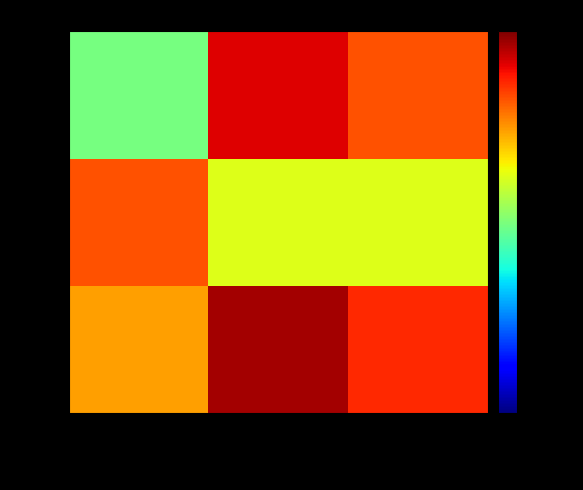

Reading right to left, what are all the values shown in this chart?

6822: ABDULGAFFAR=1.3	MUHAMMET=3.0	ARZU=0.5
6552: ABDULGAFFAR=0.2	MUHAMMET=0.2	ARZU=0.9
7361: ABDULGAFFAR=0.9	MUHAMMET=2.0	ARZU=0.1